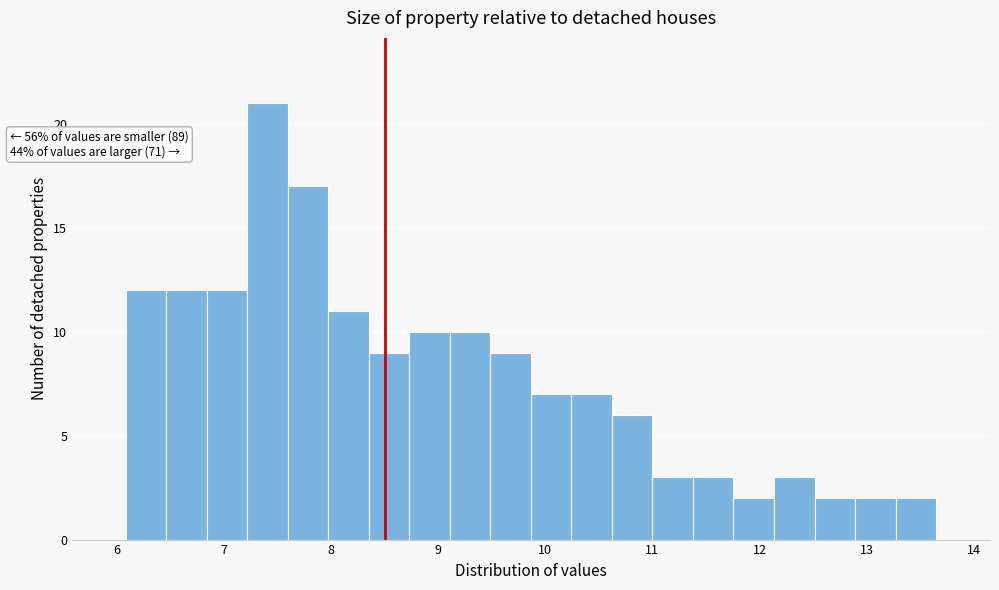

Around what value on the x-axis is the tallest bar? Give the approximate position of its centre, as read against the axis.

7.4